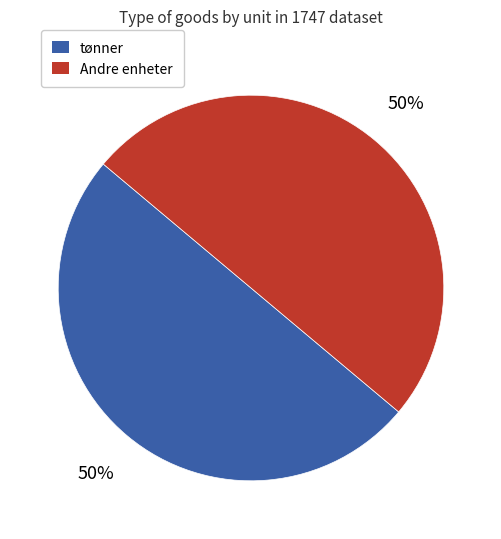

How many slices are in this pie chart?

2